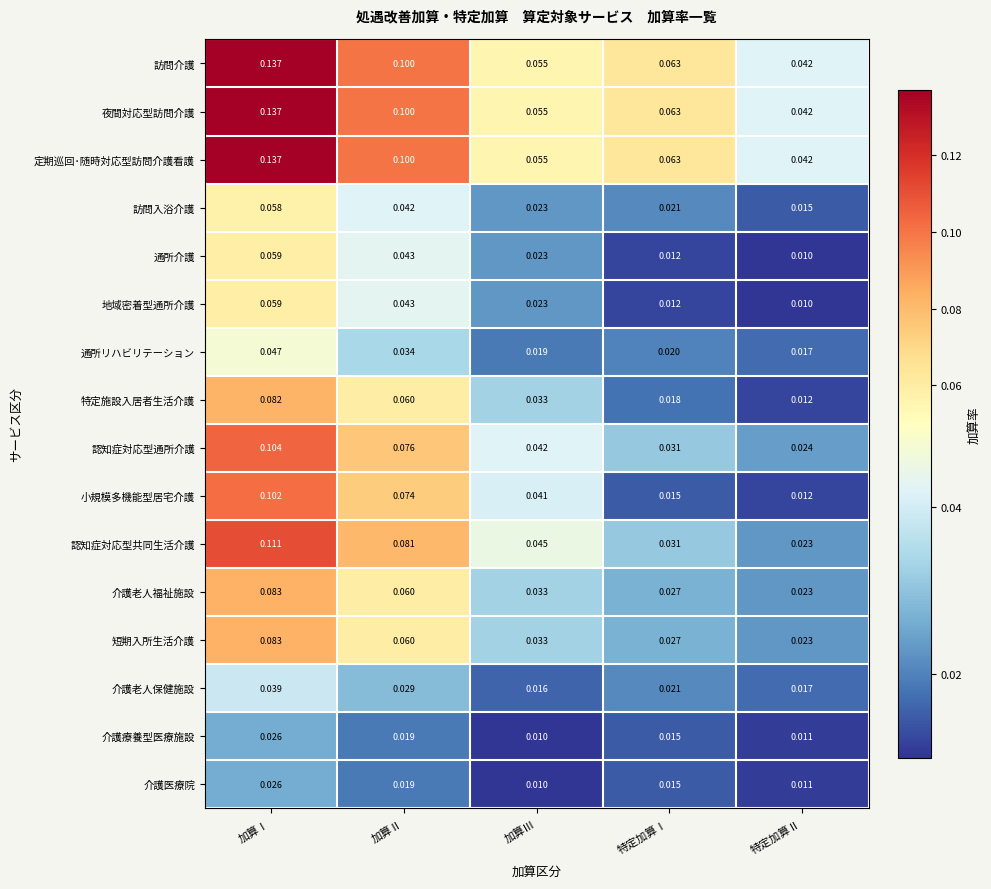

Rank the categories by 介護療養型医療施設 value from lowest to highest.

加算Ⅲ, 特定加算Ⅱ, 特定加算Ⅰ, 加算Ⅱ, 加算Ⅰ